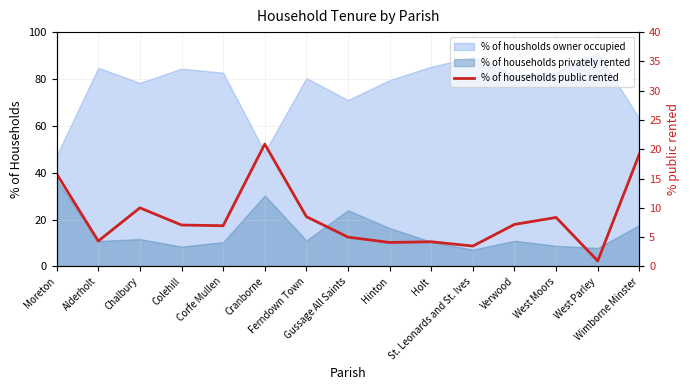

Does the chart have visible grid lines?

Yes